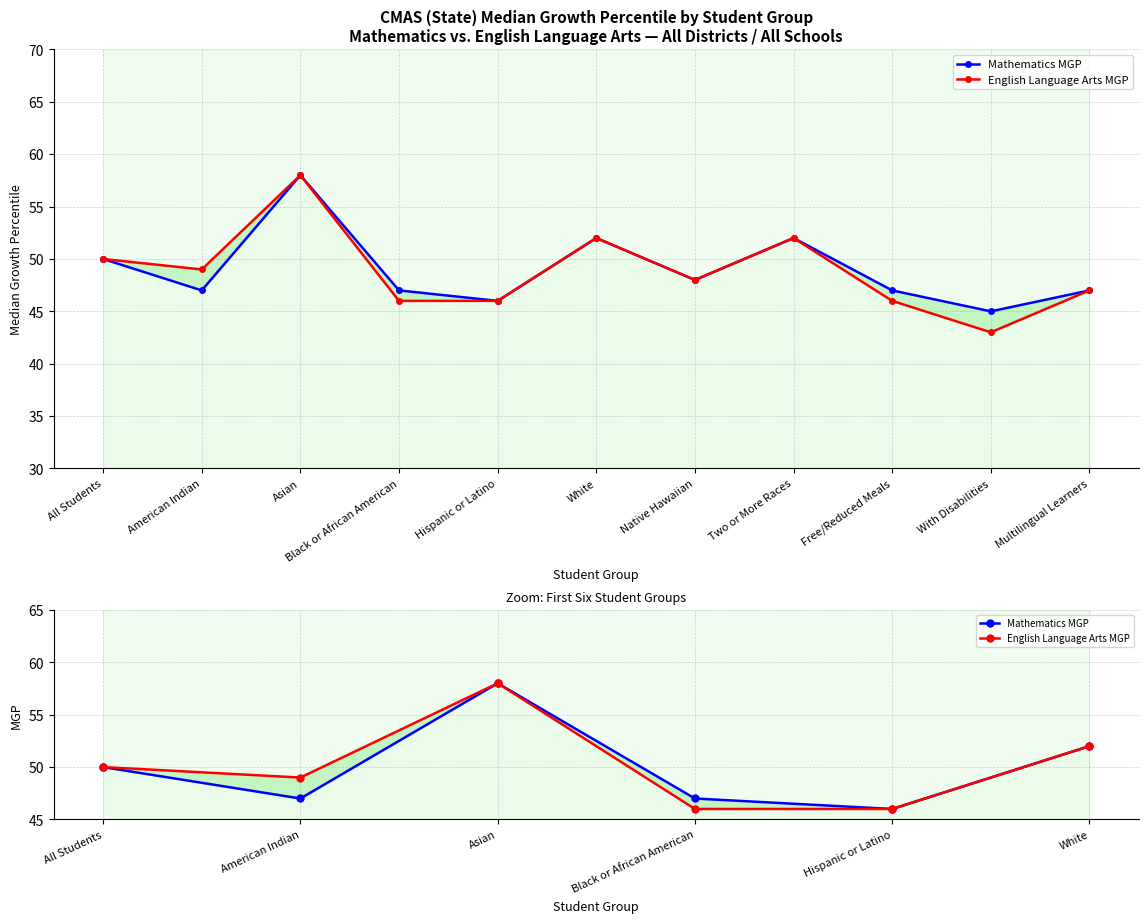

True or false: English Language Arts MGP and Mathematics MGP intersect in this chart.

False